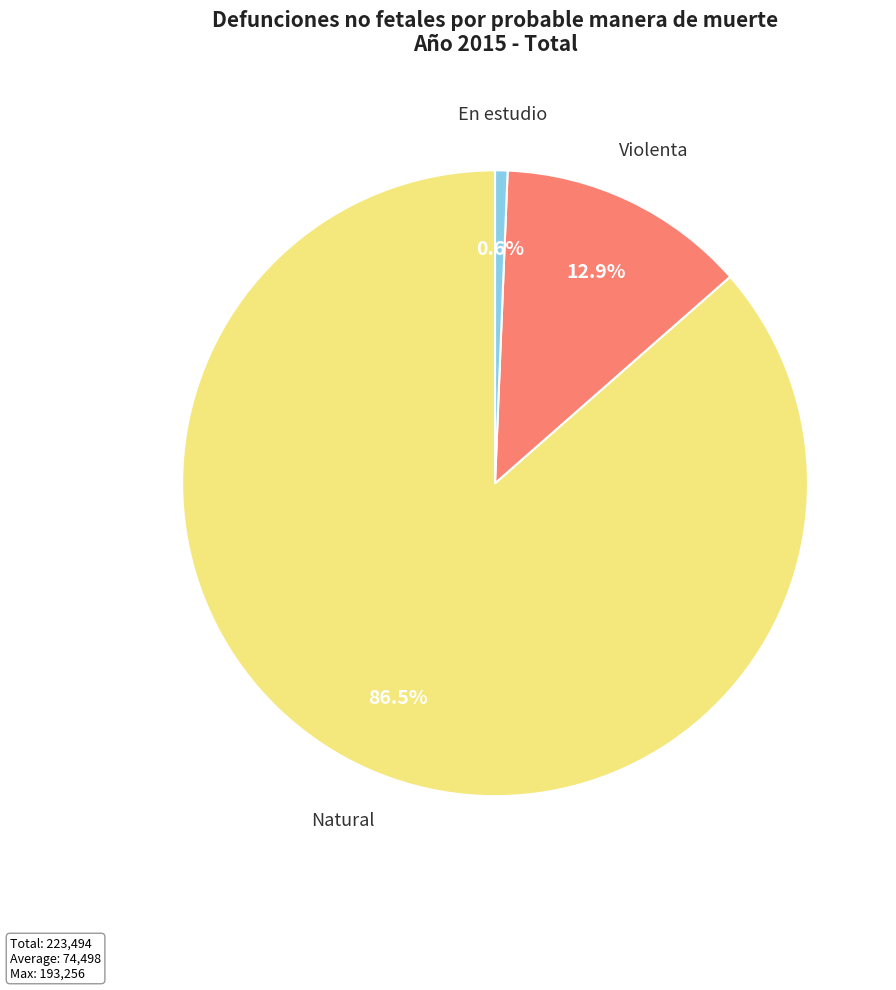

To the nearest percent, what is the combined percentage of Natural and En estudio?

87%